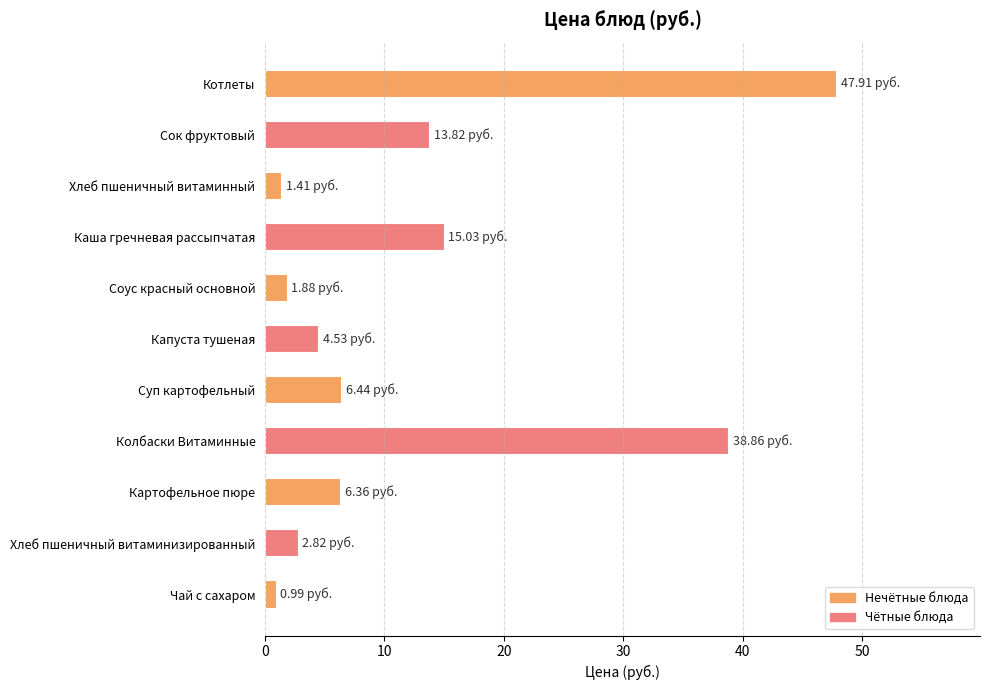

What is the label of the 11th bar from the bottom?

Котлеты